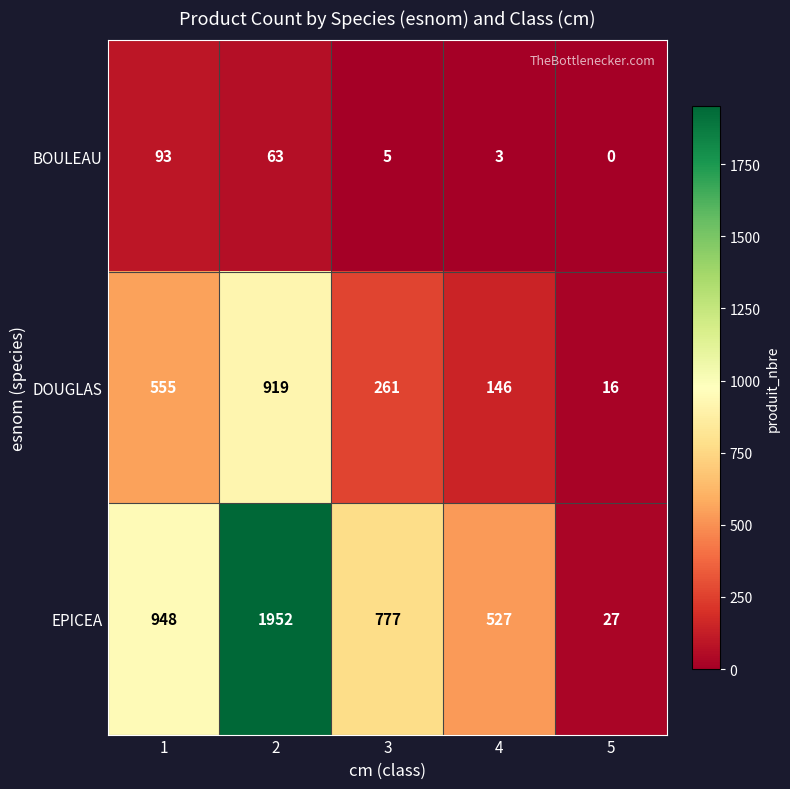

What is the spread (max minus min) of values at 4?

524